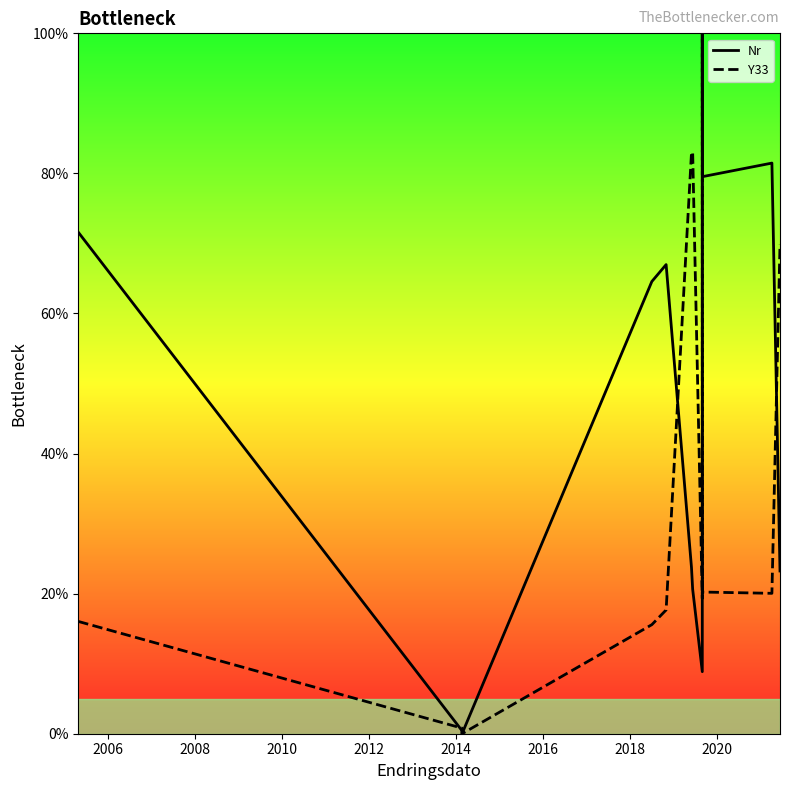

How many interior local valleys does the Y33 series have?

3